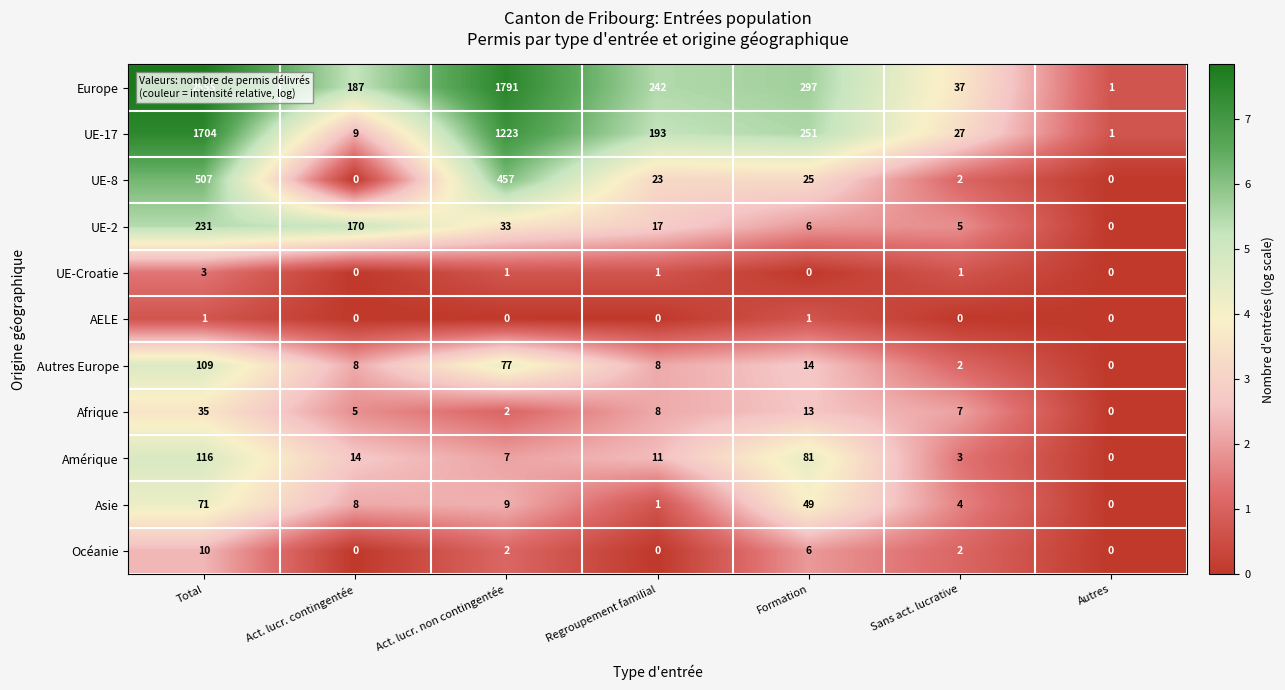

What is the difference between the highest and lowest values at Total?

2554